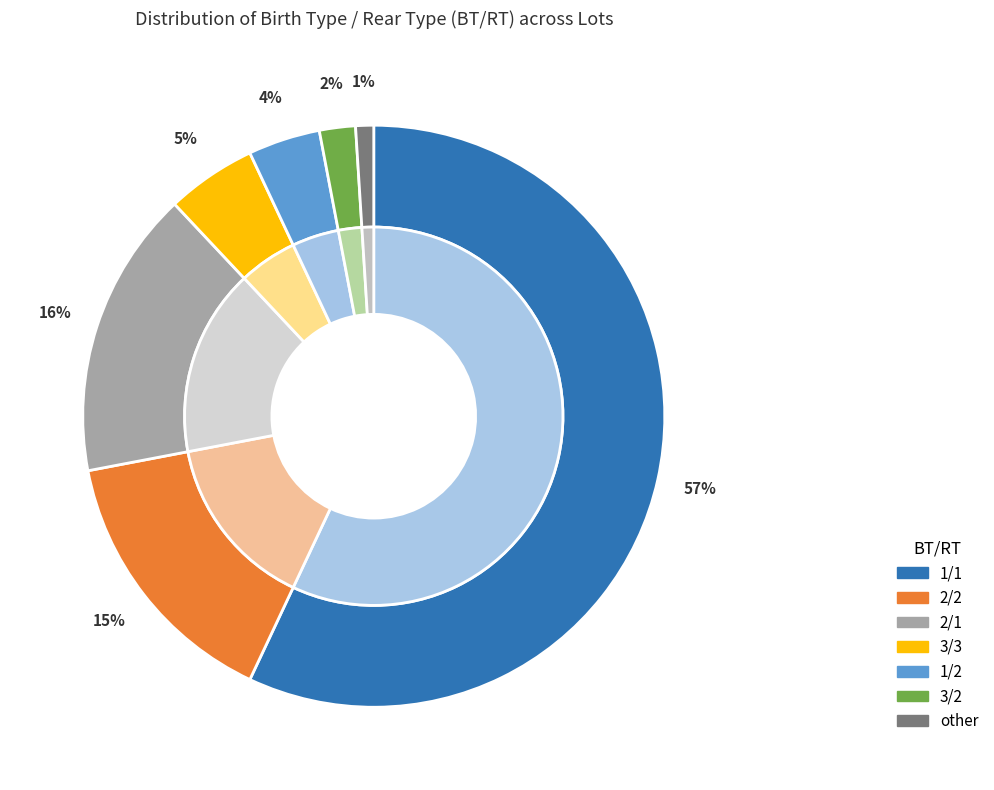

What is the change in value from 2/1 to 2/2?

-1